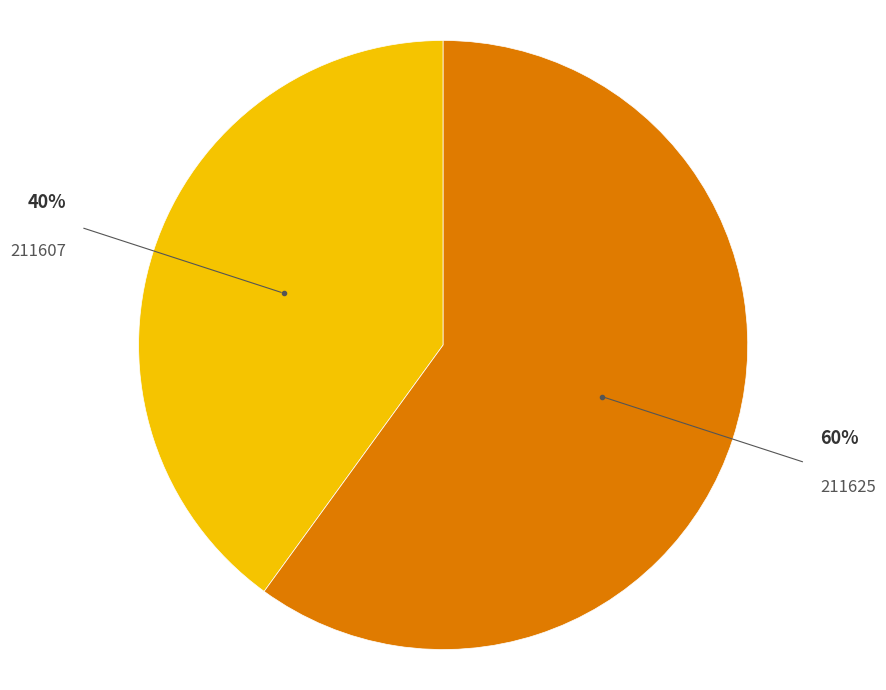

To the nearest percent, what is the average slice percentage?

50%